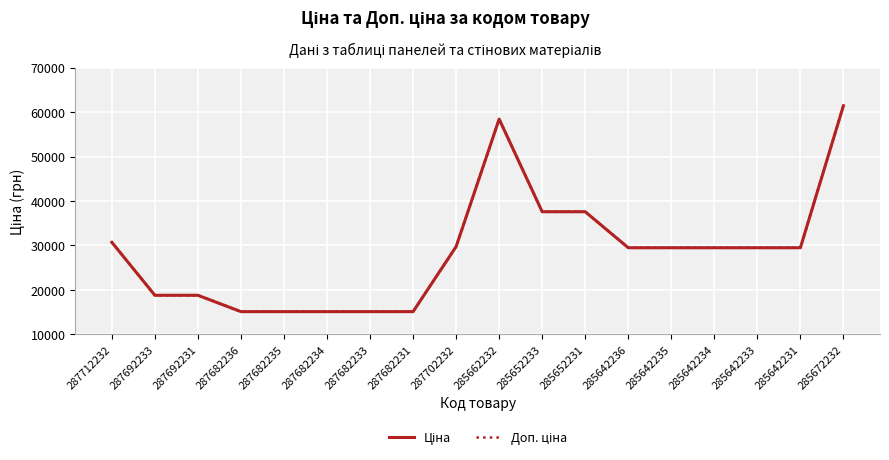

What is the lowest value of the Доп. ціна series?

15120.0